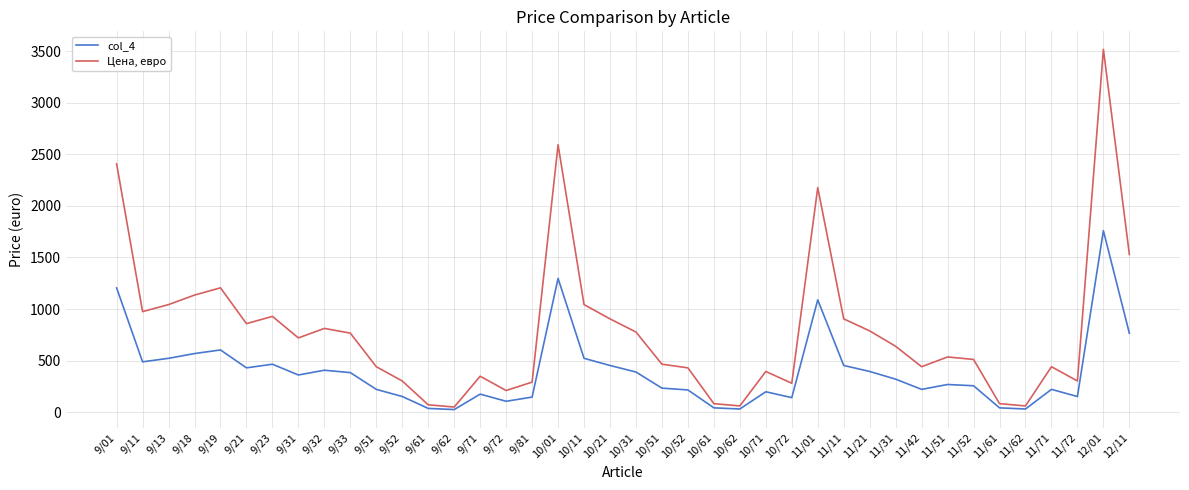

What is the spread (max minus min) of values at 11/71?

220.0